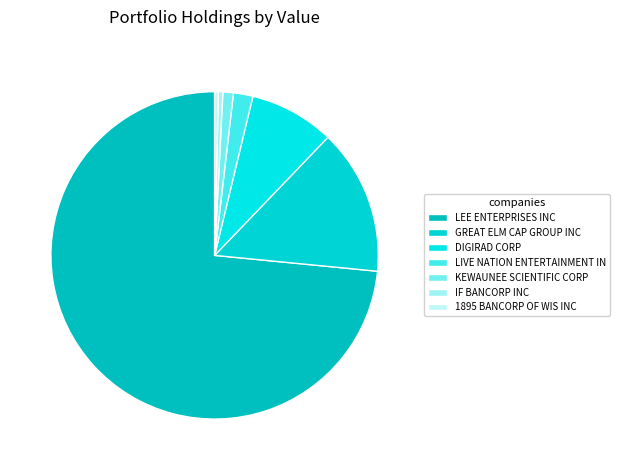

What percentage do 1895 BANCORP OF WIS INC and LEE ENTERPRISES INC together represent?

73.8%